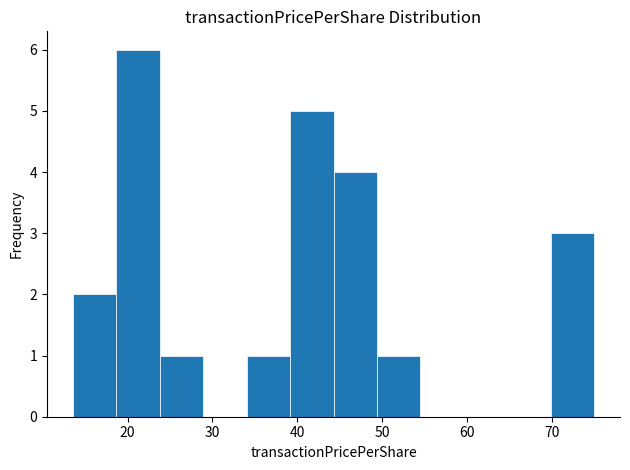

Reading left to right, transcribe this chart: for each bar, give the range it covers on the x-axis and its height. Neither the bar edges nor the heights are printed on the chart, so give them approximately, as read against the axes.

14 to 19: 2
19 to 24: 6
24 to 29: 1
29 to 34: 0
34 to 39: 1
39 to 44: 5
44 to 49: 4
49 to 55: 1
55 to 60: 0
60 to 65: 0
65 to 70: 0
70 to 75: 3